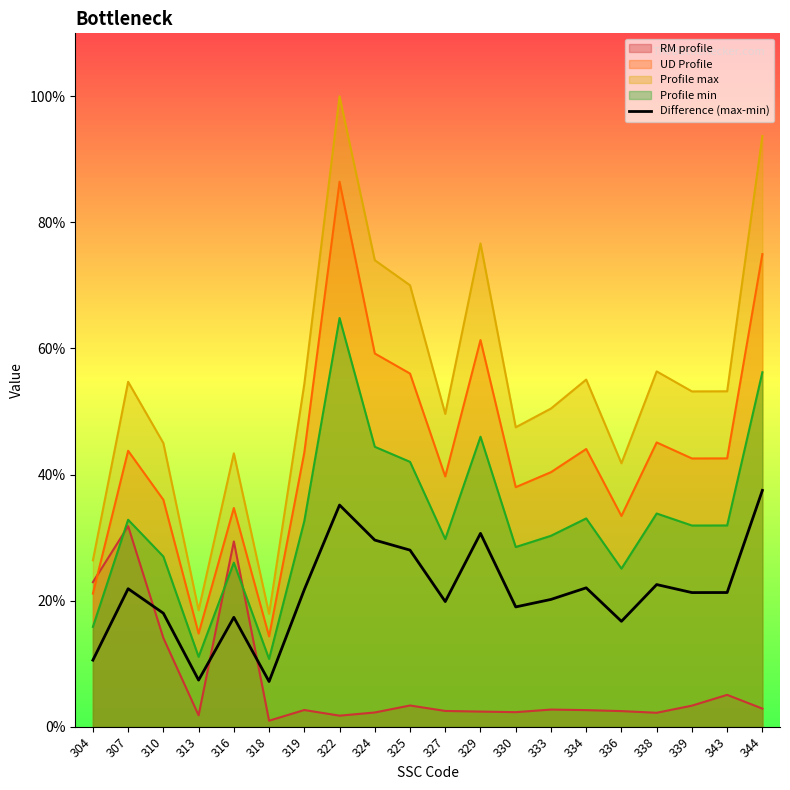

Where is the first local maximum?

307